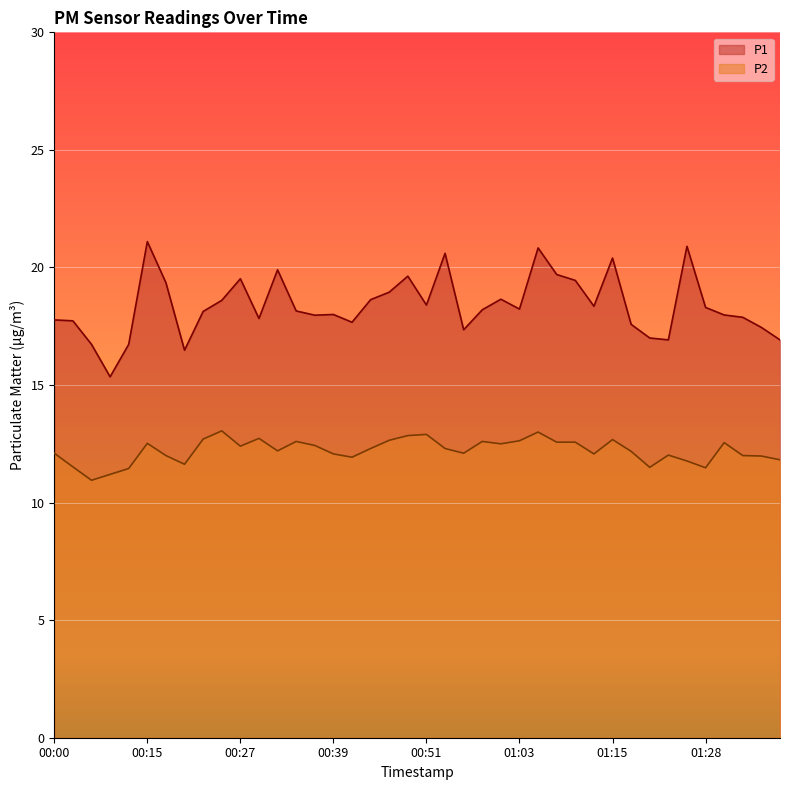

What is the value of the P1 point at the 11th from the left?

19.5